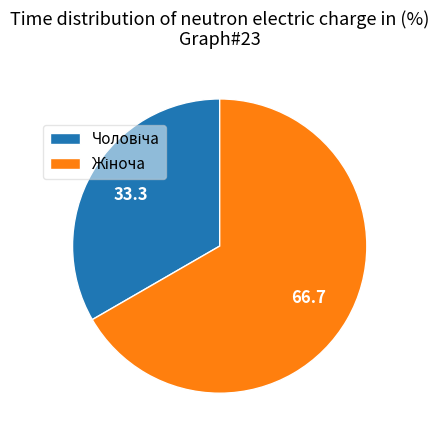

Does any single category account for the majority?

Yes